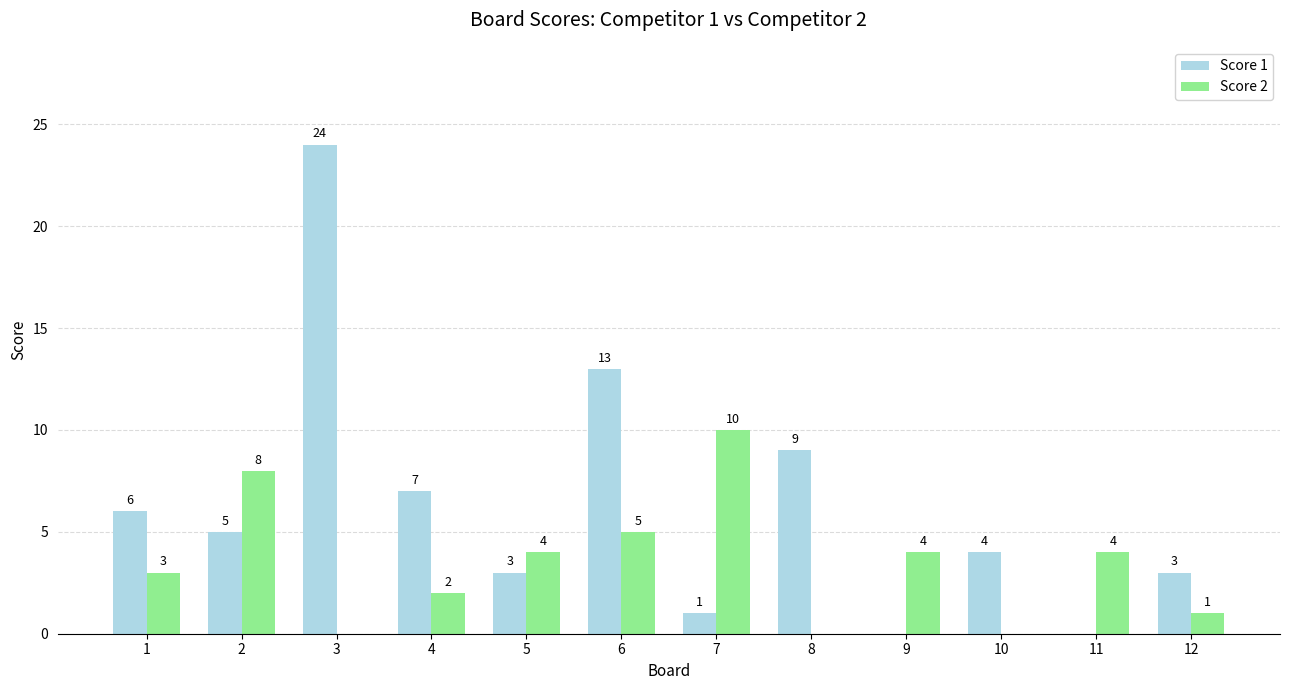

What are all the series names shown in the legend?

Score 1, Score 2